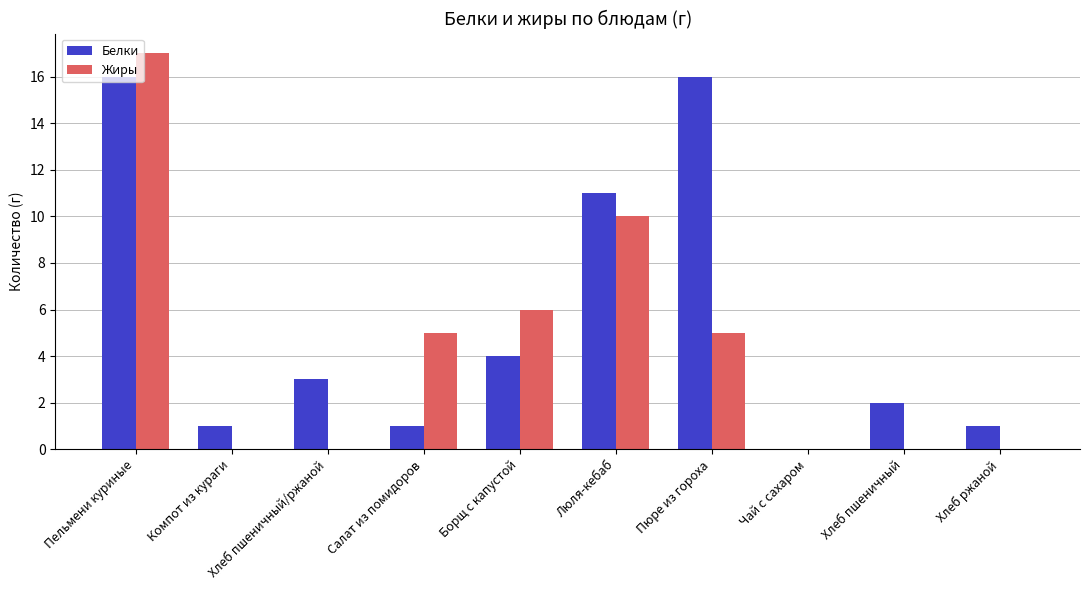

The value of Жиры at Пельмени куриные is 23. True or false?

False